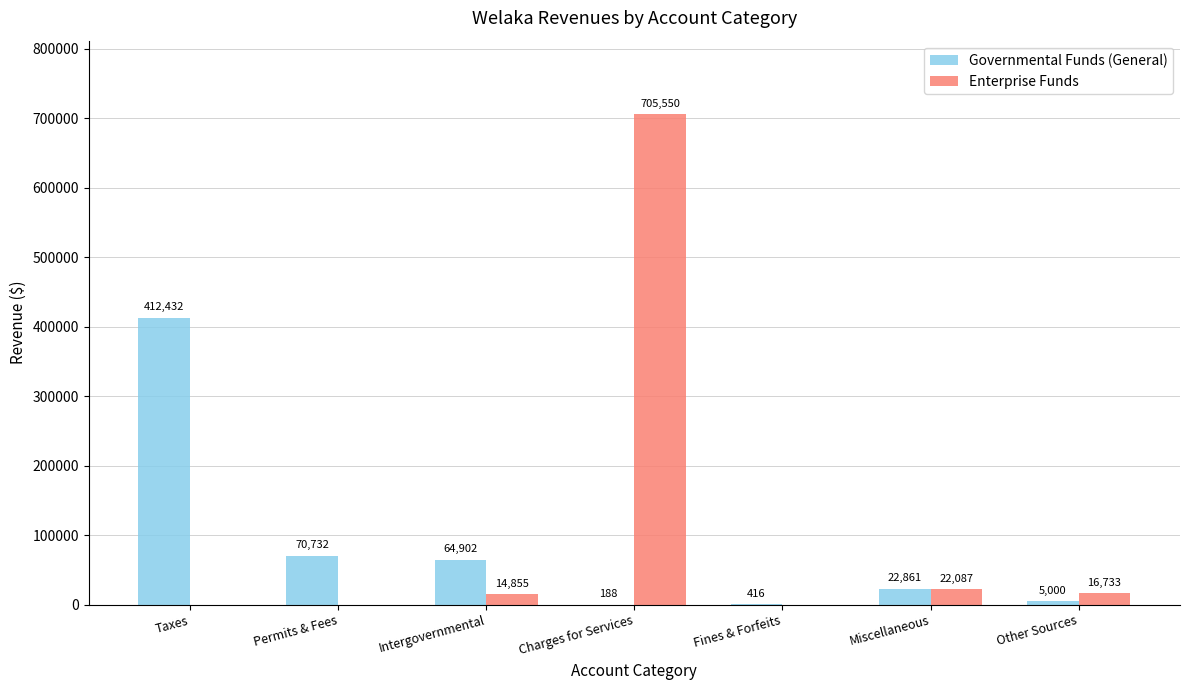

What is the sum of the Governmental Funds (General) values at Miscellaneous and Charges for Services?

23049